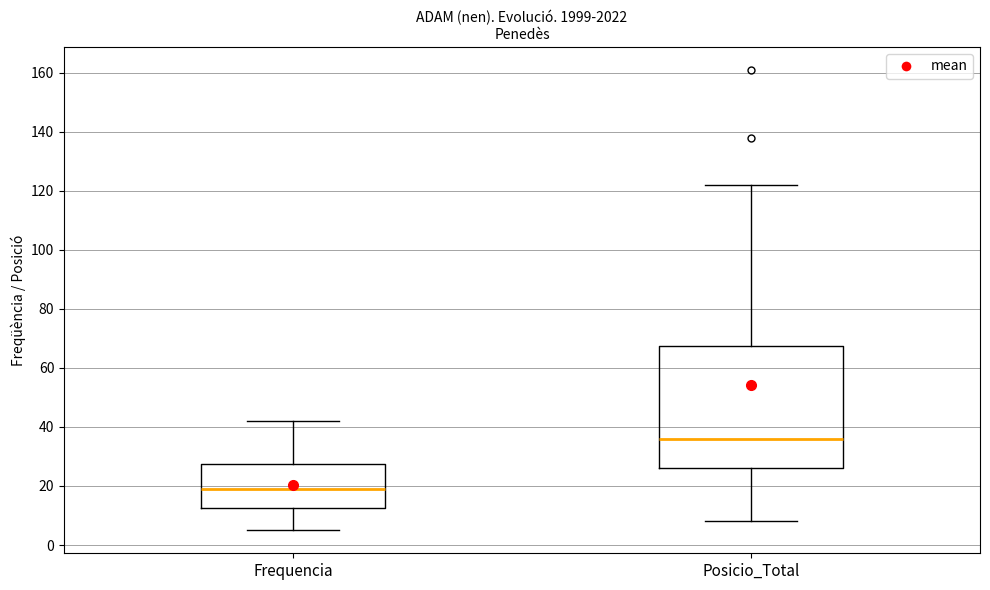

Reading left to right, read every box against the y-axis: the position of its median line, the range the box covers, and the ends of its whiskers. The values are not printed on the chart, so give them approximately, as read against the axis.

Frequencia: median 20, box 12 to 28, whiskers 6 to 42
Posicio_Total: median 36, box 26 to 68, whiskers 8 to 122